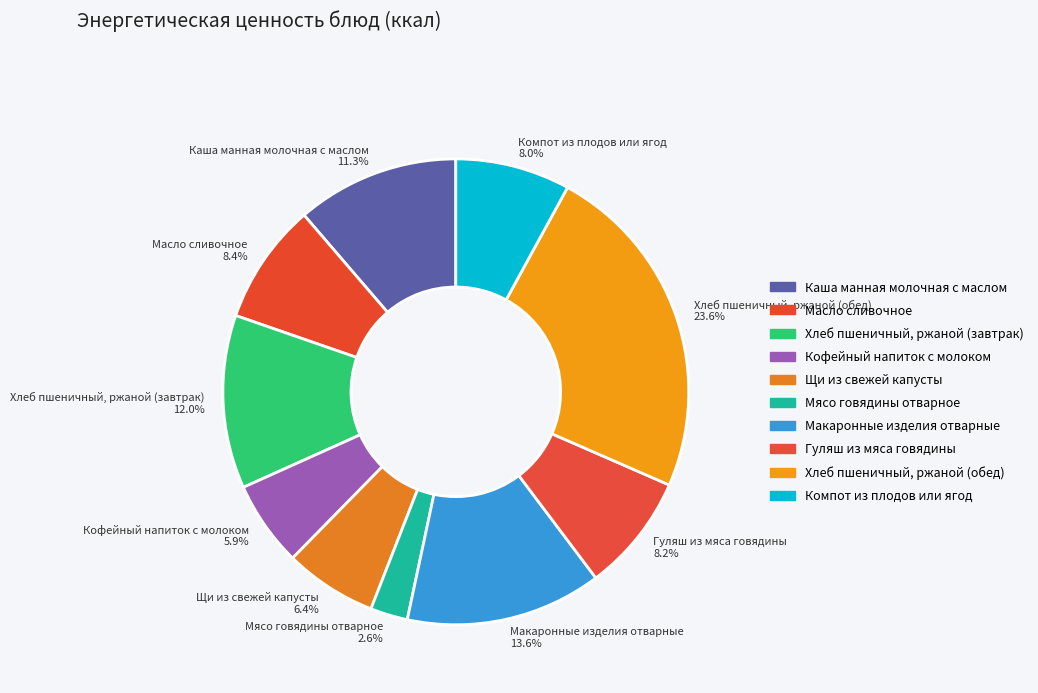

To the nearest percent, what portion does Кофейный напиток с молоком represent?

6%